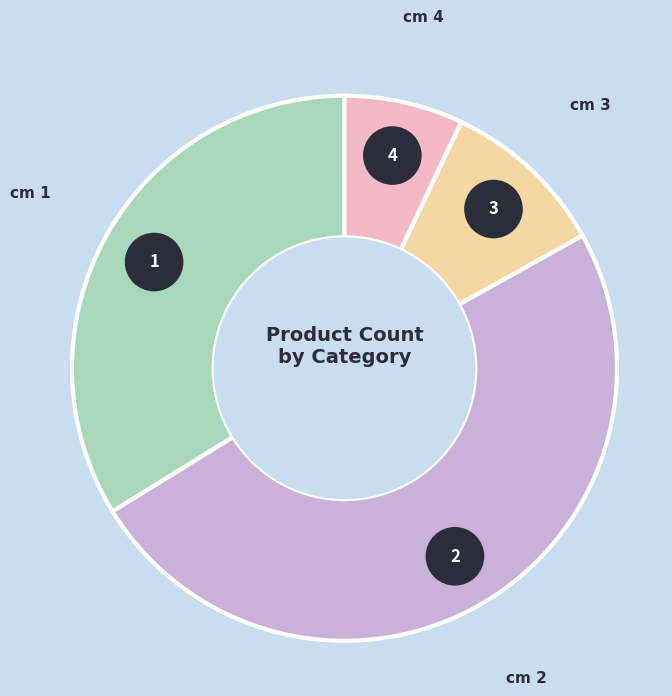

How many segments does this pie chart have?

4